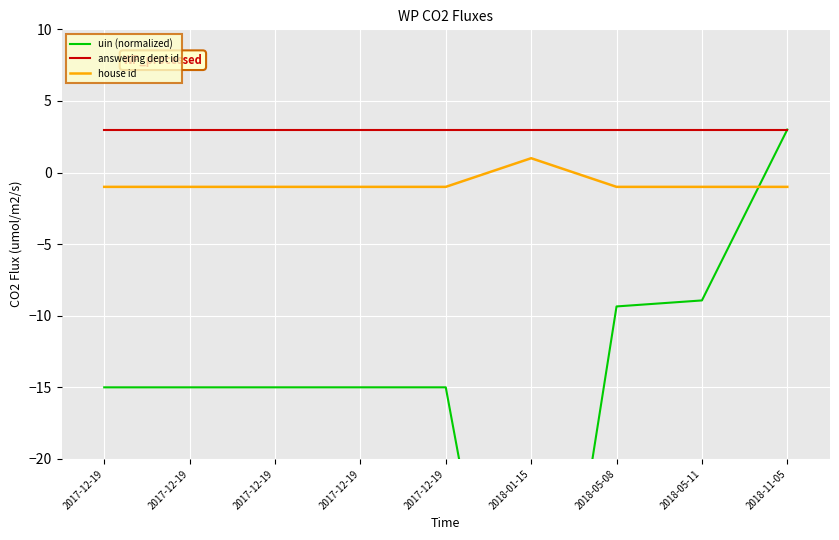

Is this an area chart (filled region under the line)?

No